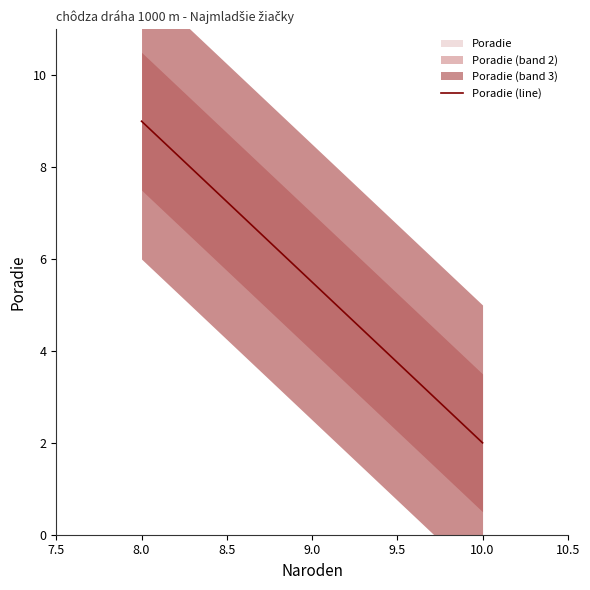

What is the maximum value for Poradie (line)?

9.0